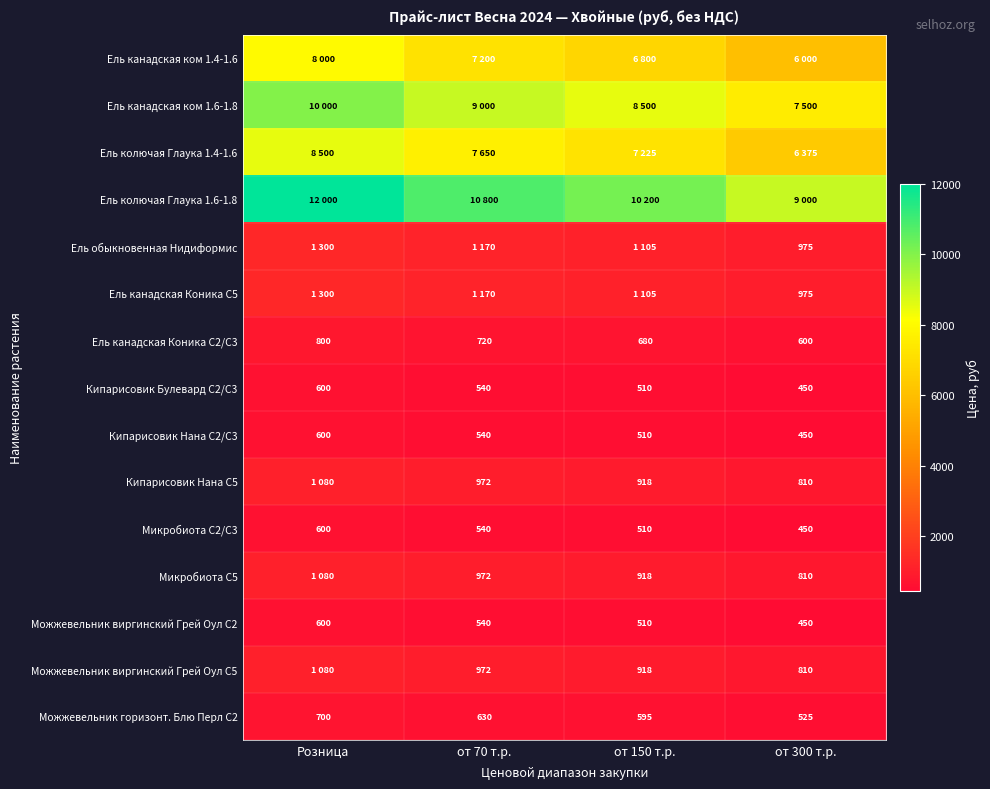

How many categories are shown in the chart?

4